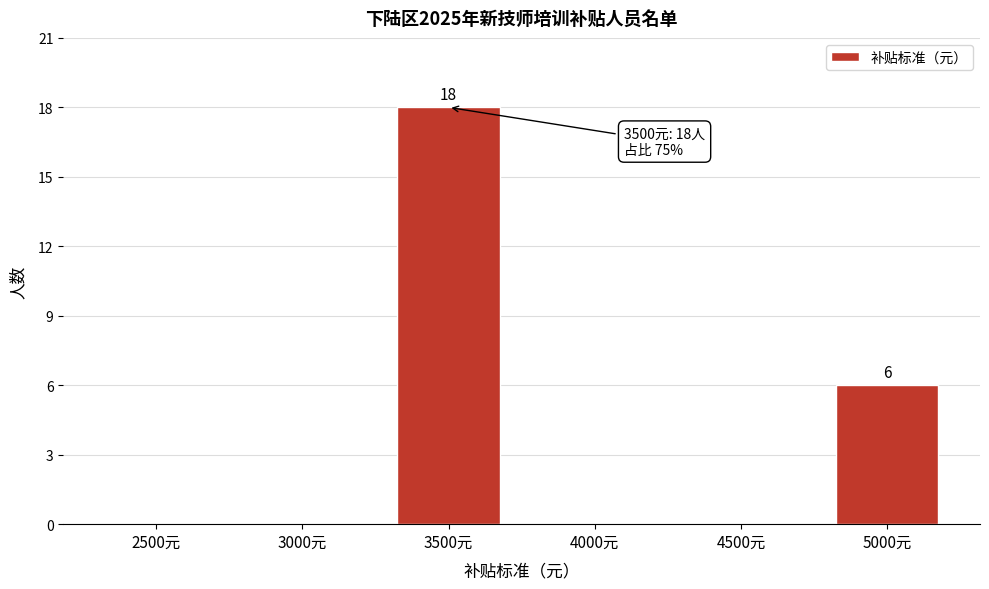

Reading left to right, list all the values displayed in this chart.

2500元=0	3000元=0	3500元=18	4000元=0	4500元=0	5000元=6